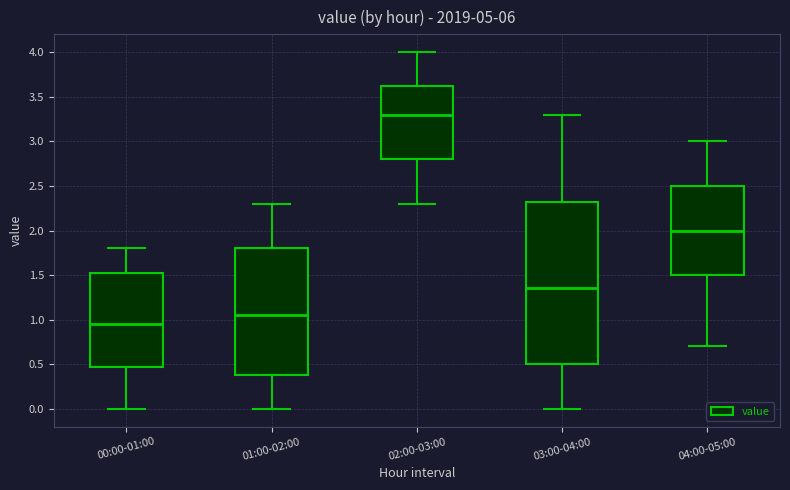

Reading left to right, transcribe this box plot: for each box, give where its median line is, the range the box spans, and where its two whiskers end, as read against the y-axis. The values are not printed on the chart, so give them approximately, as read against the axis.

00:00-01:00: median 0.95, box 0.50 to 1.55, whiskers 0.00 to 1.80
01:00-02:00: median 1.05, box 0.40 to 1.80, whiskers 0.00 to 2.30
02:00-03:00: median 3.30, box 2.80 to 3.65, whiskers 2.30 to 4.00
03:00-04:00: median 1.35, box 0.50 to 2.35, whiskers 0.00 to 3.30
04:00-05:00: median 2.00, box 1.50 to 2.50, whiskers 0.70 to 3.00